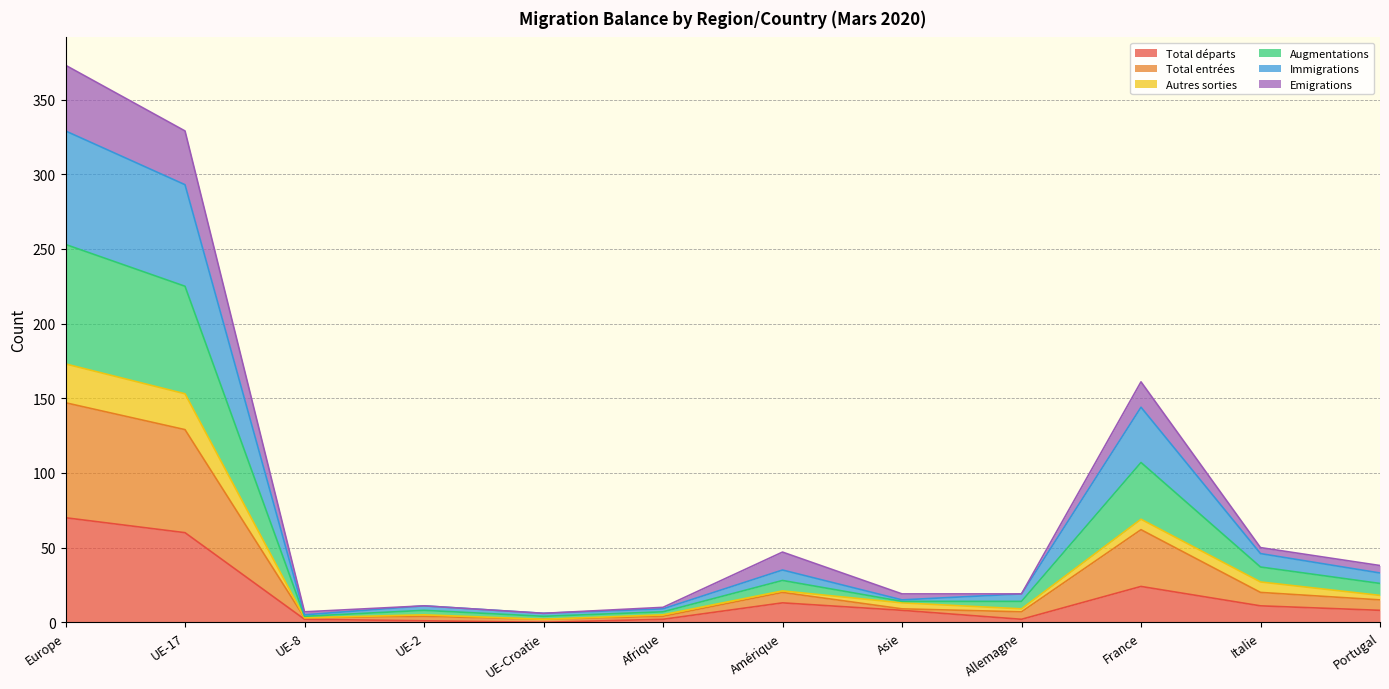

What is the difference between the second highest and minimum values in the Total départs series?

60